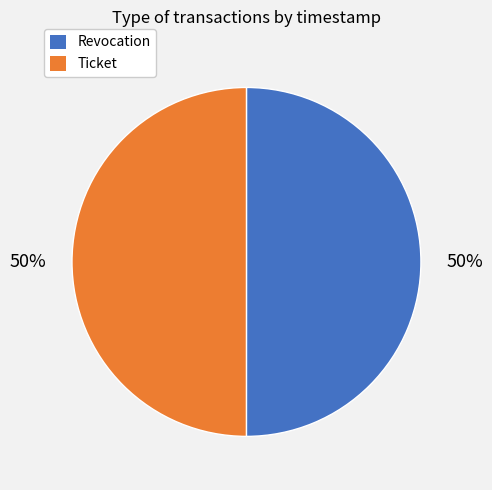

What percentage is the Revocation slice, to the nearest percent?

50%